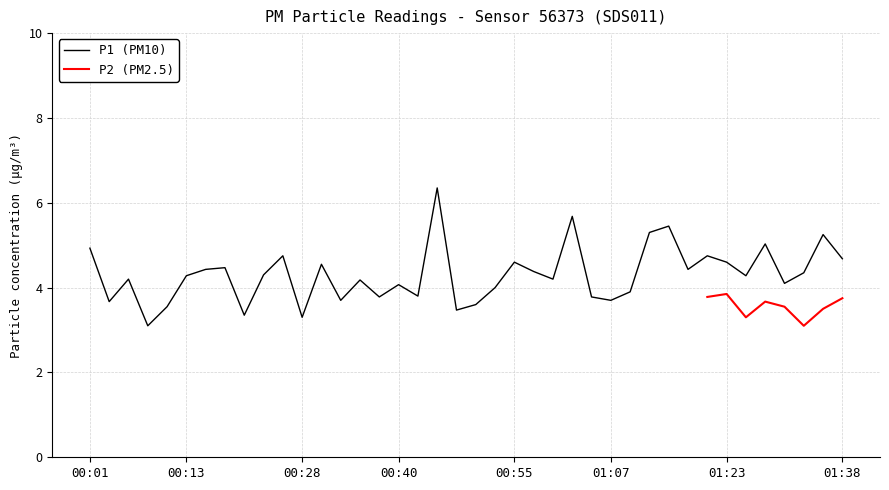

At which label is the value closest to 4?

00:53